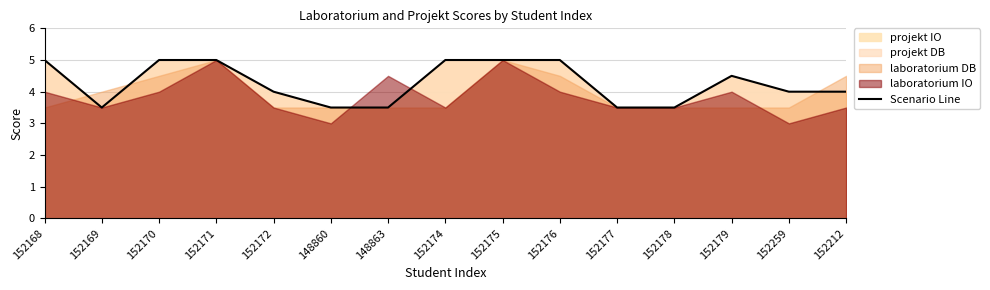

What is the ratio of the value at 152168 to the value at 152176?

1.0